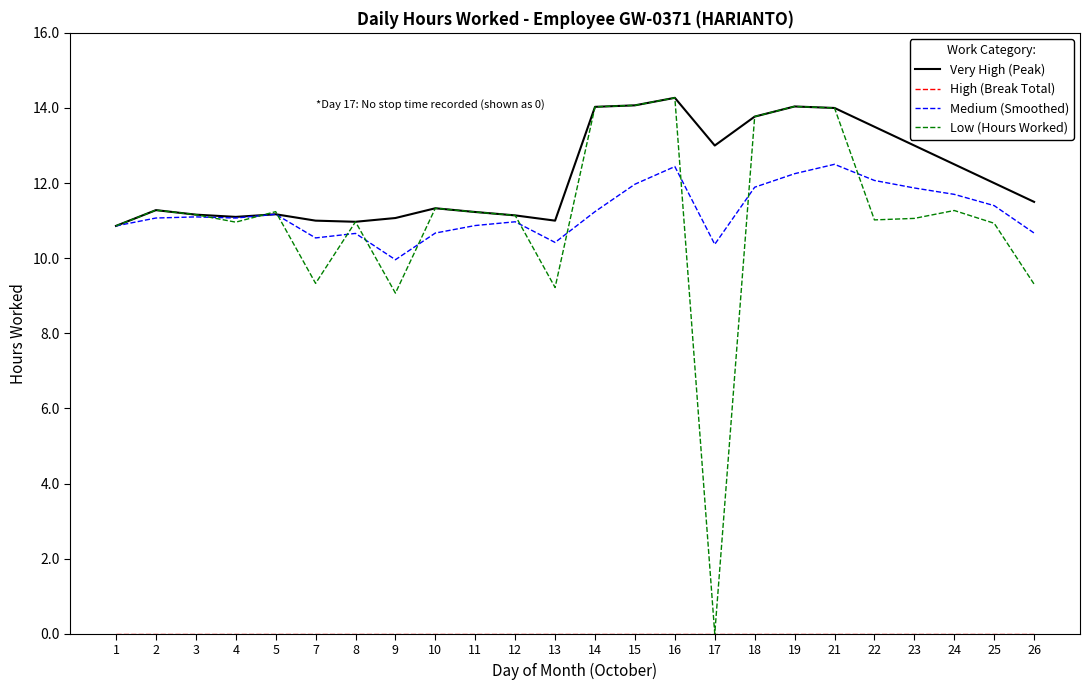

Which series has the largest total across all categories?

Very High (Peak)